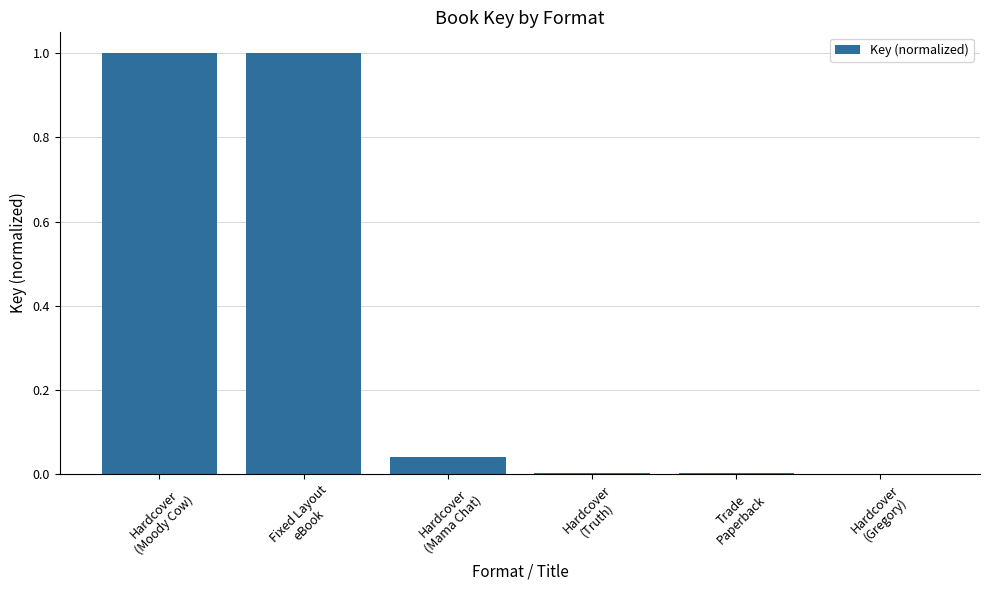

What is the greatest value displayed?

1.0